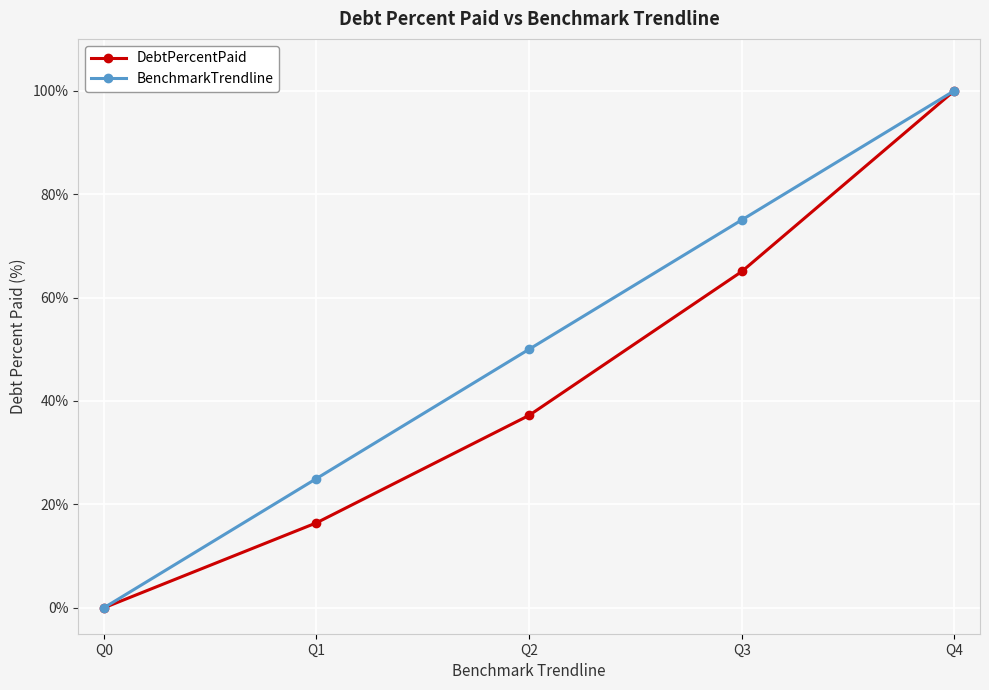

Reading left to right, transcribe all the data shown in this chart.

DebtPercentPaid: Q0=0.0	Q1=16.4	Q2=37.2	Q3=65.0	Q4=100.0
BenchmarkTrendline: Q0=0.0	Q1=25.0	Q2=50.0	Q3=75.0	Q4=100.0